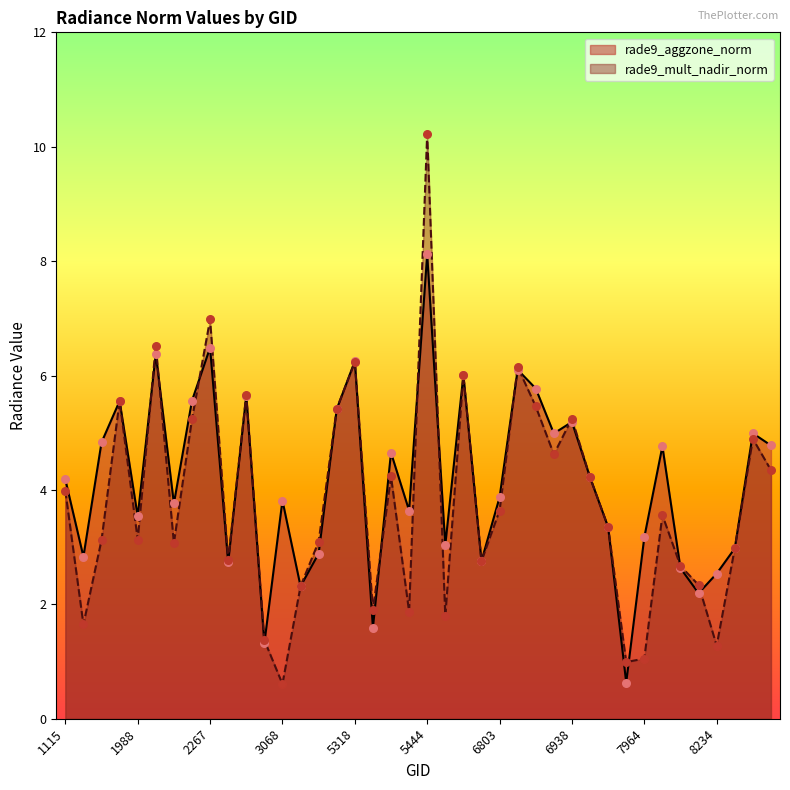

Which series contains the highest Y value?

rade9_mult_nadir_norm